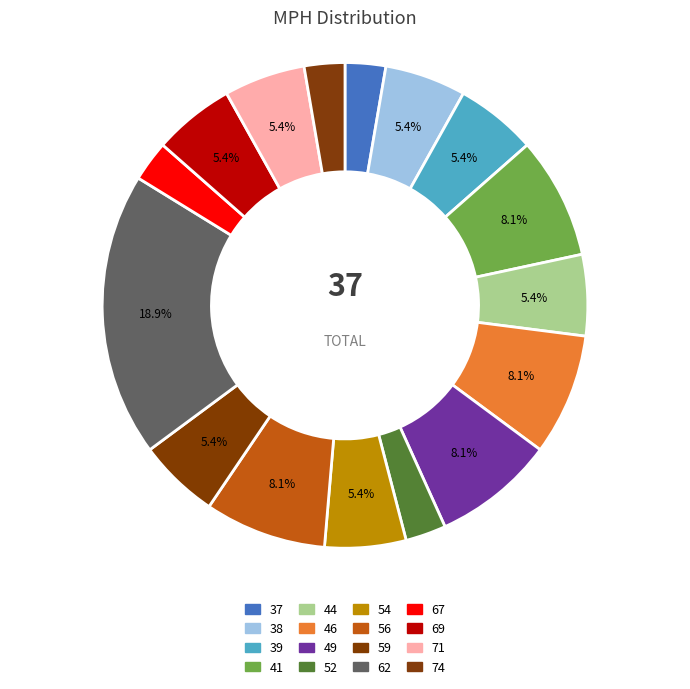

How many segments does this pie chart have?

16